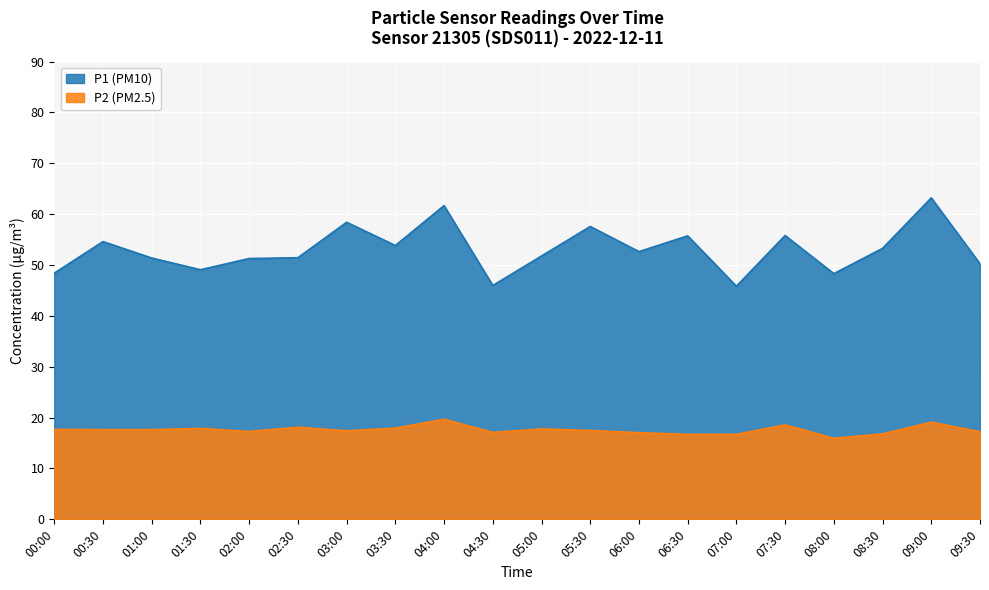

True or false: P1 and P2 intersect in this chart.

False